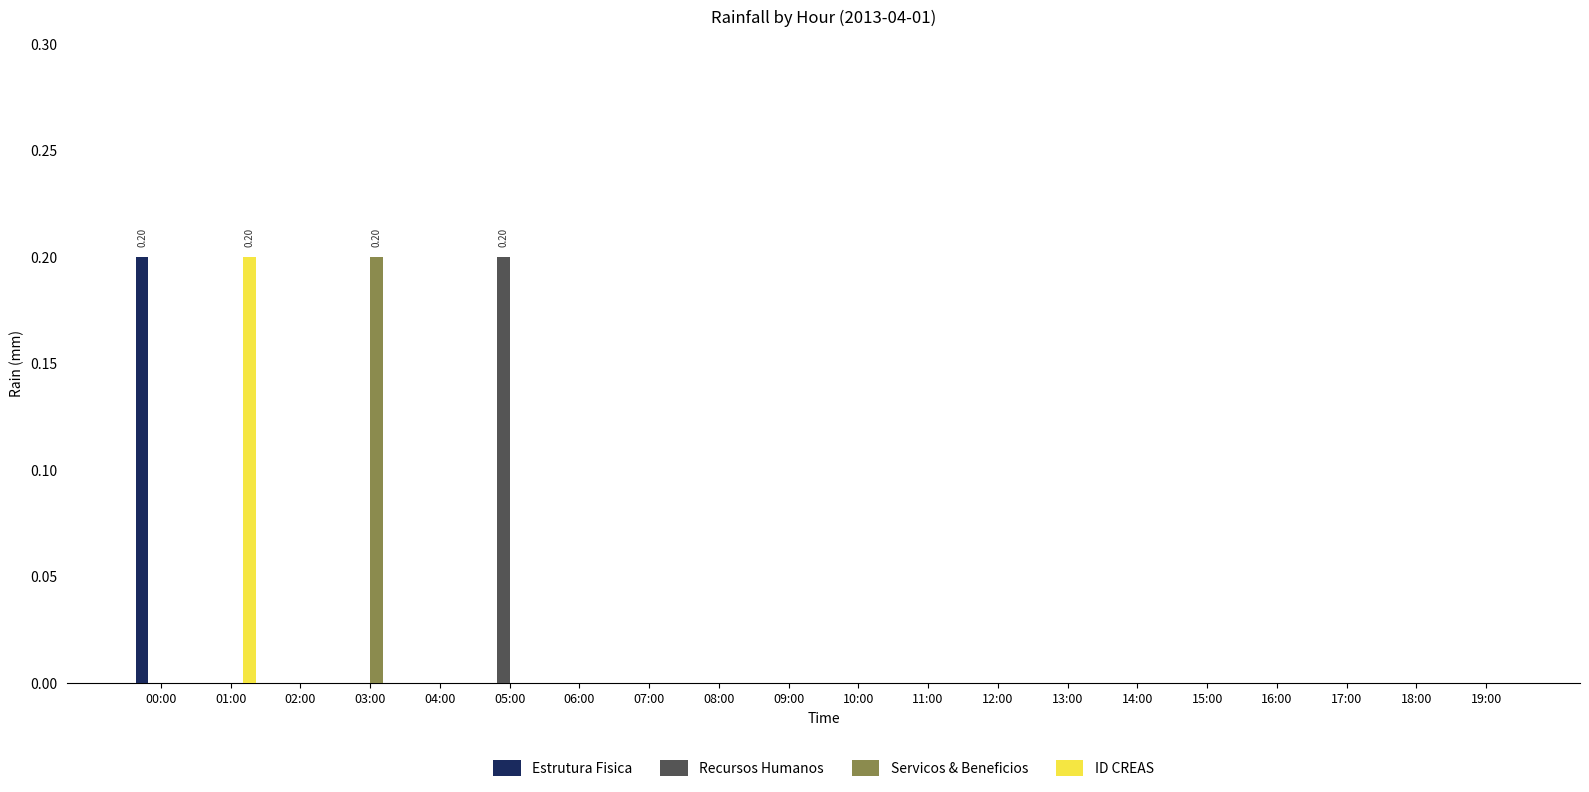

Which series changed the most between 05:00 and 14:00?

Recursos Humanos